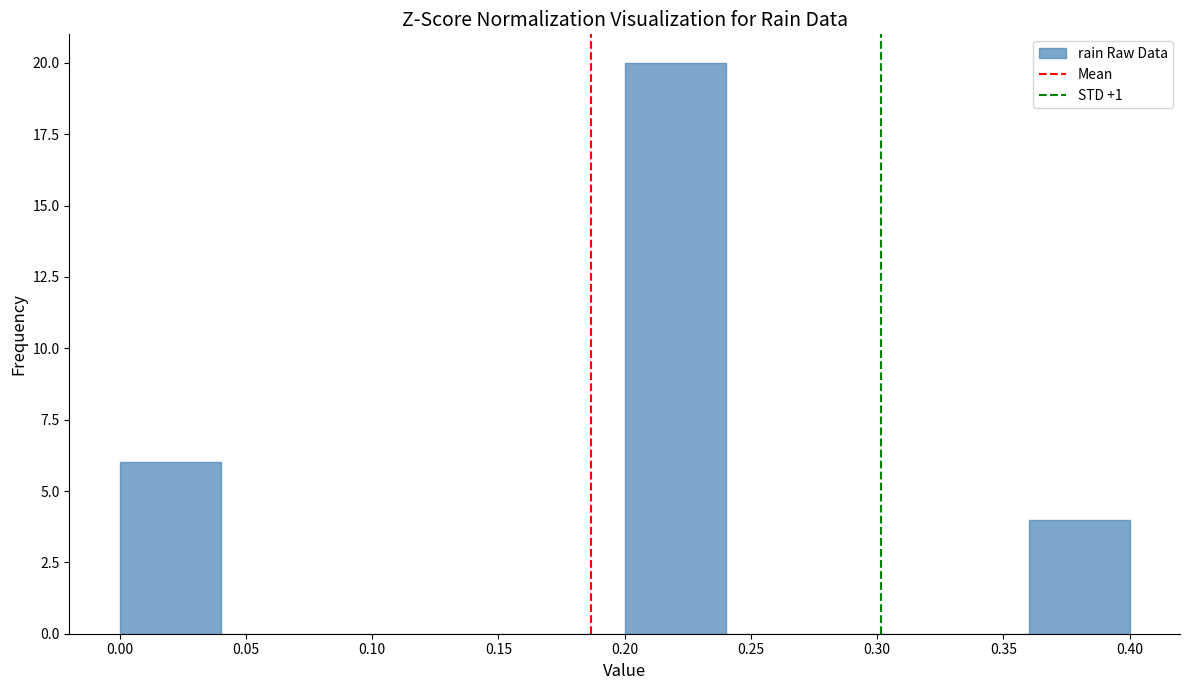

Reading left to right, transcribe this chart: for each bar, give the range it covers on the x-axis and its height. The values are not printed on the chart, so give them approximately, as read against the axis.

0.00 to 0.04: 6
0.04 to 0.08: 0
0.08 to 0.12: 0
0.12 to 0.16: 0
0.16 to 0.20: 0
0.20 to 0.24: 20
0.24 to 0.28: 0
0.28 to 0.32: 0
0.32 to 0.36: 0
0.36 to 0.40: 4